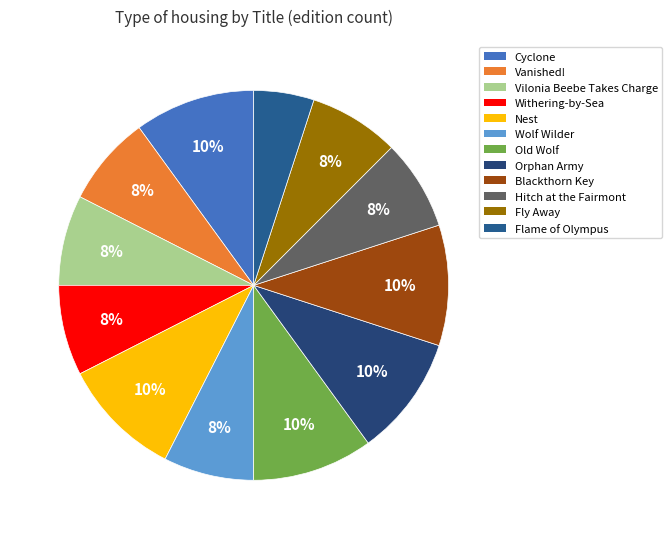

What is the total percentage of Flame of Olympus and Vilonia Beebe Takes Charge?

12.5%